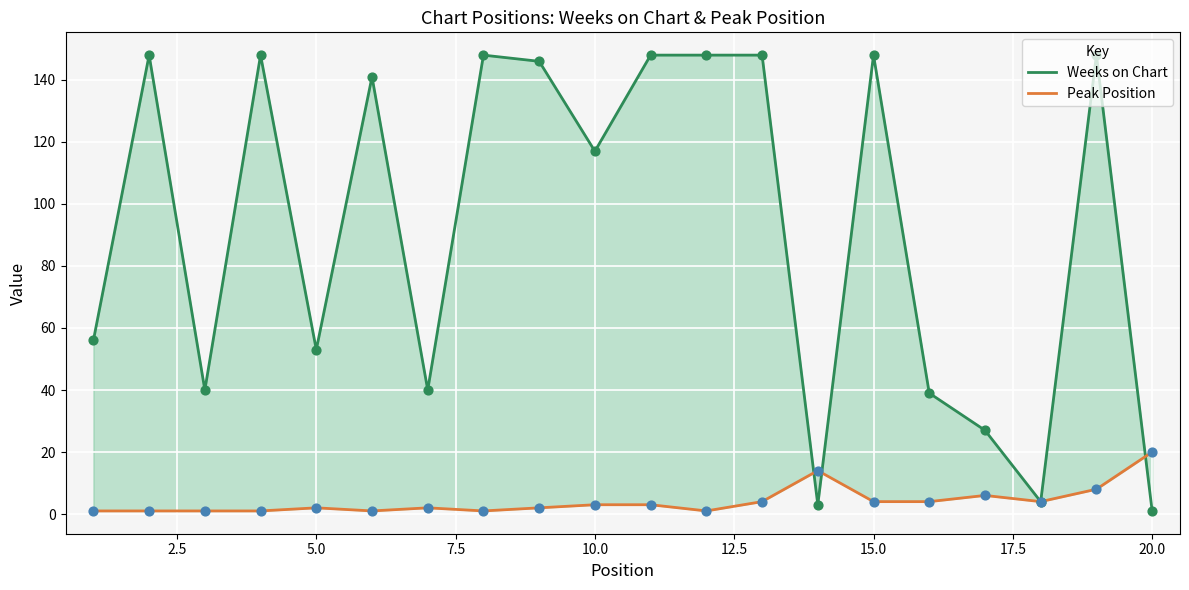

Which series has the largest total across all categories?

Weeks on Chart